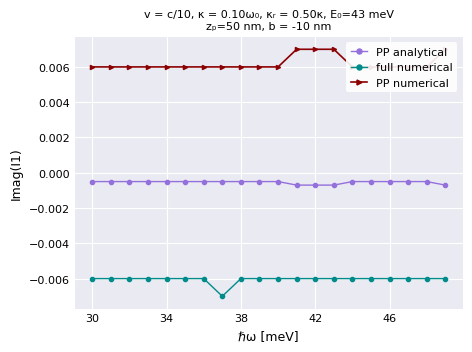

The value of PP numerical at 7 is 0.0. True or false?

False